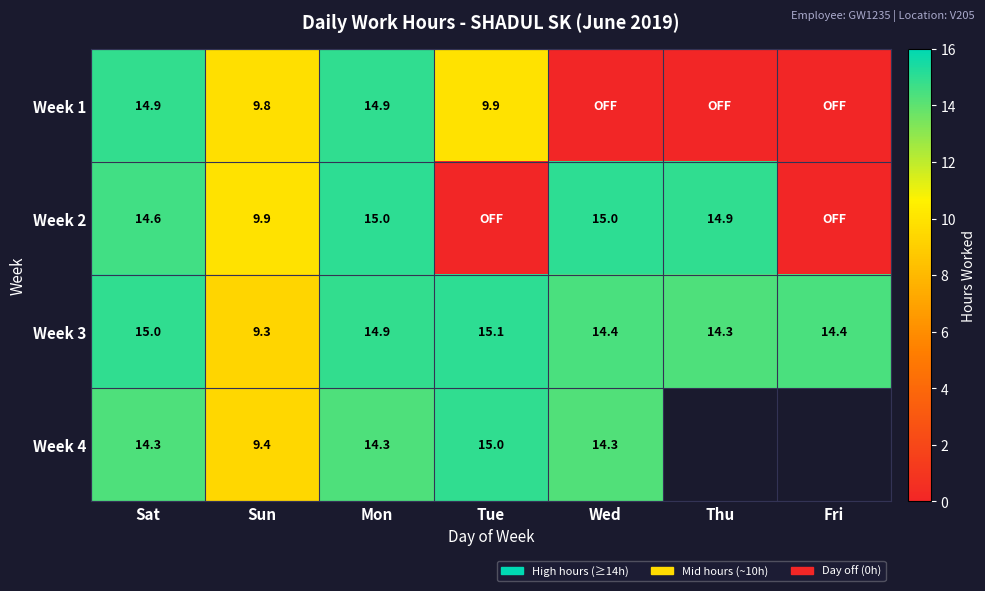

The Week 4 series shows 8.1 at Tue. True or false?

False